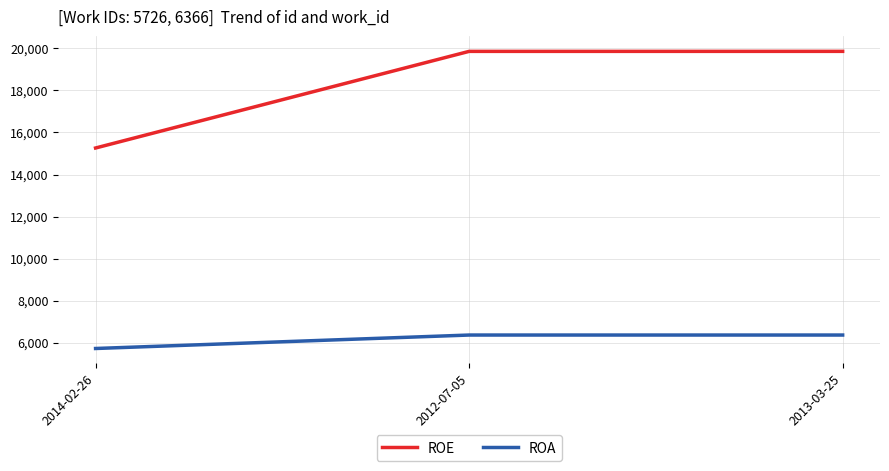

What is the difference between the ROE values at 2014-02-26 and 2013-03-25?

4597